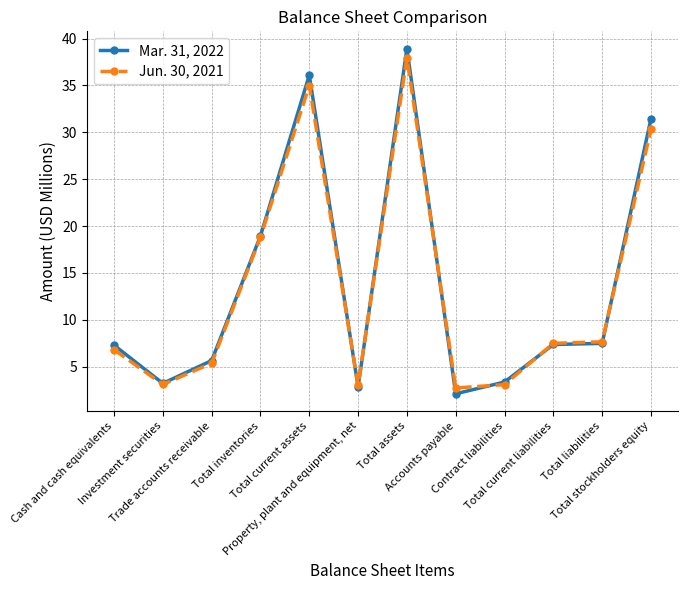

Is the value of Jun. 30, 2021 at Total stockholders equity greater than the value of Mar. 31, 2022 at Property, plant and equipment, net?

Yes